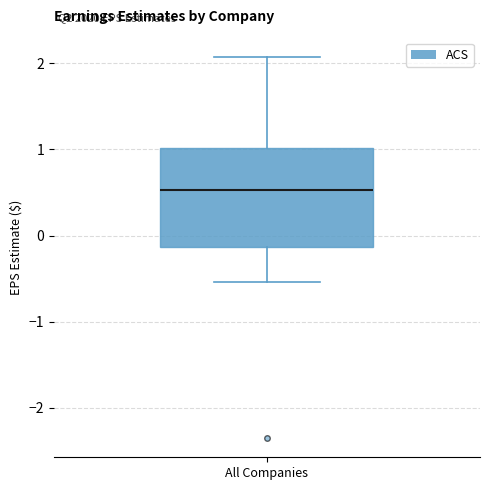

Read this box plot against the y-axis: the position of the median line, the range covered by the box, and the ends of both whiskers. The values are not printed on the chart, so give them approximately, as read against the axis.

median 0.5, box -0.1 to 1.0, whiskers -0.5 to 2.1